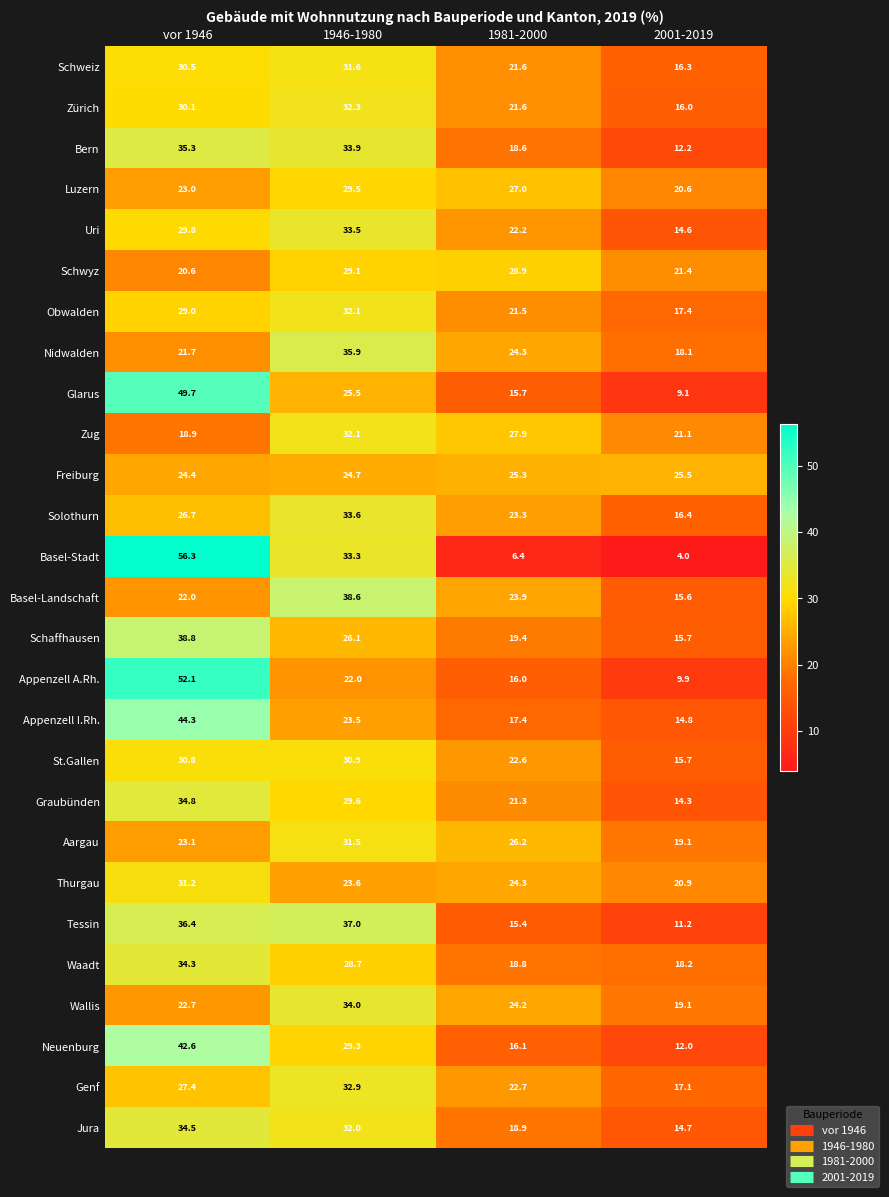

What is the maximum value shown in the chart?

56.3